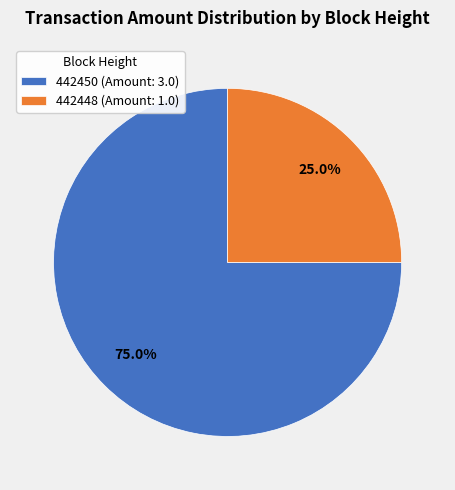

Which slice represents more than half of the pie?

442450